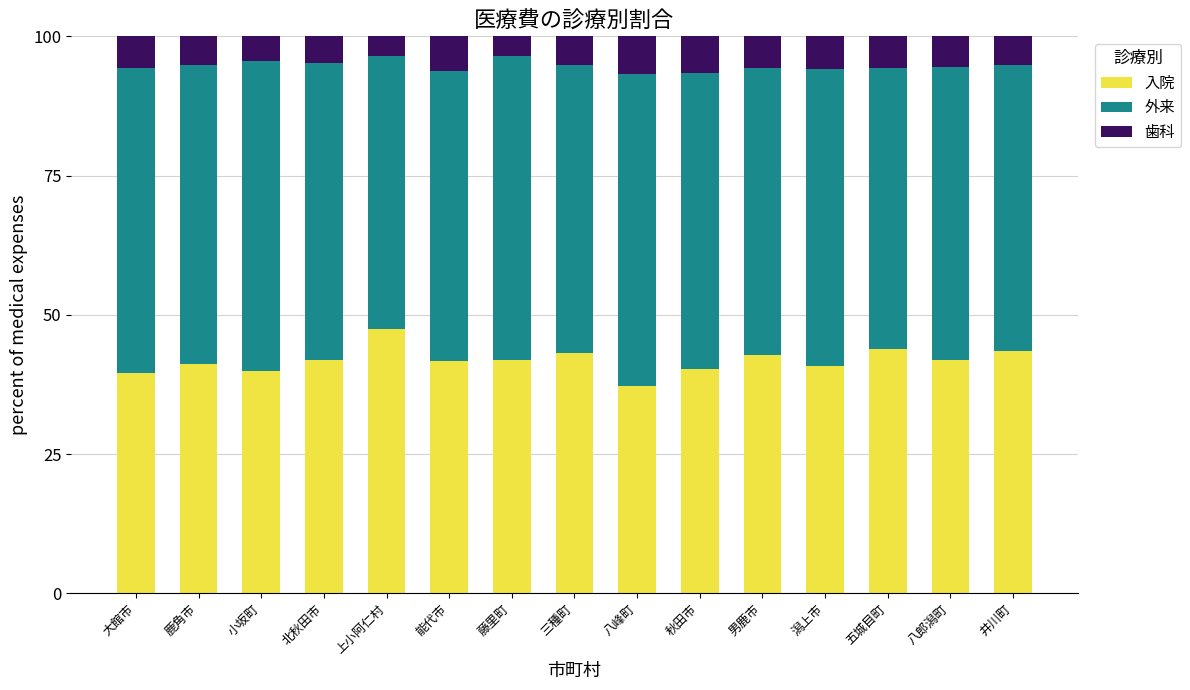

True or false: 入院 has a value of 67.7 at 井川町.

False